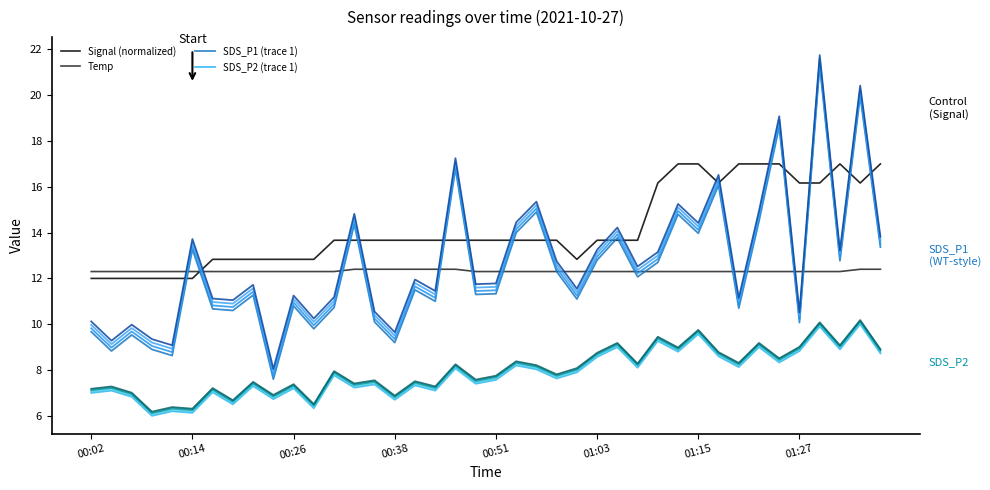

Reading left to right, list all the values displayed in this chart.

Signal (normalized): 12.0	12.0	12.0	12.0	12.0	12.0	12.8	12.8	12.8	12.8	12.8	12.8	13.7	13.7	13.7	13.7	13.7	13.7	13.7	13.7	13.7	13.7	13.7	13.7	12.8	13.7	13.7	13.7	16.2	17.0	17.0	16.2	17.0	17.0	17.0	16.2	16.2	17.0	16.2	17.0
Temp: 12.3	12.3	12.3	12.3	12.3	12.3	12.3	12.3	12.3	12.3	12.3	12.3	12.3	12.4	12.4	12.4	12.4	12.4	12.4	12.3	12.3	12.3	12.3	12.3	12.3	12.3	12.3	12.3	12.3	12.3	12.3	12.3	12.3	12.3	12.3	12.3	12.3	12.3	12.4	12.4
SDS_P1 (trace 1): 9.7	8.8	9.5	8.9	8.6	13.3	10.7	10.6	11.3	7.6	10.8	9.8	10.7	14.4	10.1	9.2	11.5	11.0	16.8	11.3	11.3	14.0	14.9	12.3	11.1	12.8	13.8	12.1	12.7	14.8	14.0	16.1	10.7	14.5	18.6	10.1	21.3	12.8	20.0	13.4
SDS_P2 (trace 1): 7.0	7.1	6.8	6.0	6.2	6.1	7.0	6.5	7.3	6.7	7.2	6.3	7.8	7.2	7.4	6.7	7.3	7.1	8.1	7.4	7.6	8.2	8.0	7.6	7.9	8.6	9.0	8.1	9.3	8.8	9.6	8.6	8.1	9.0	8.3	8.8	9.9	8.9	10.0	8.7